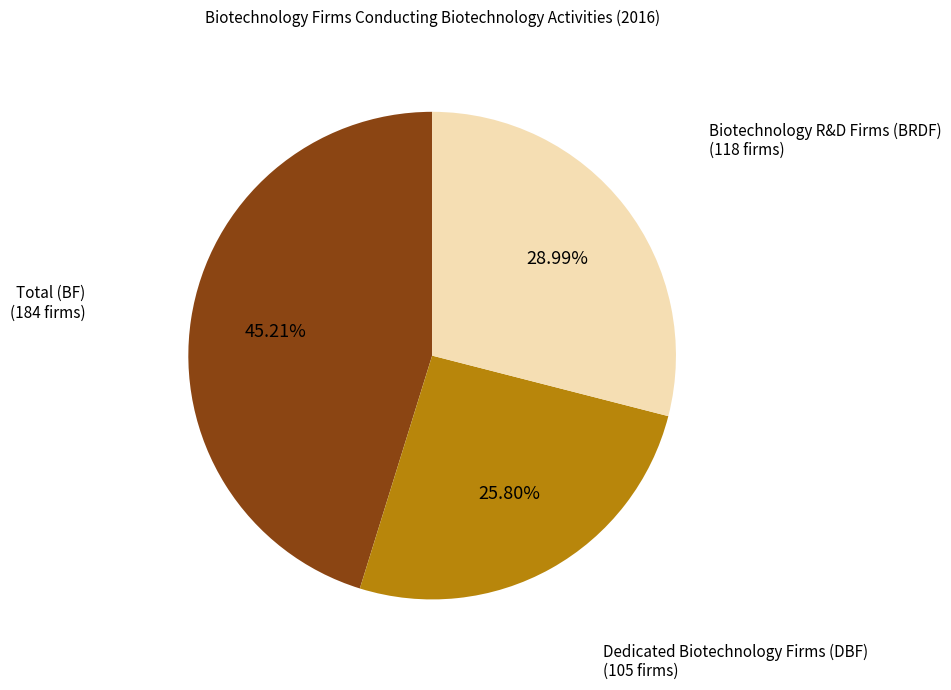

Is there any slice that represents more than half of the pie?

No